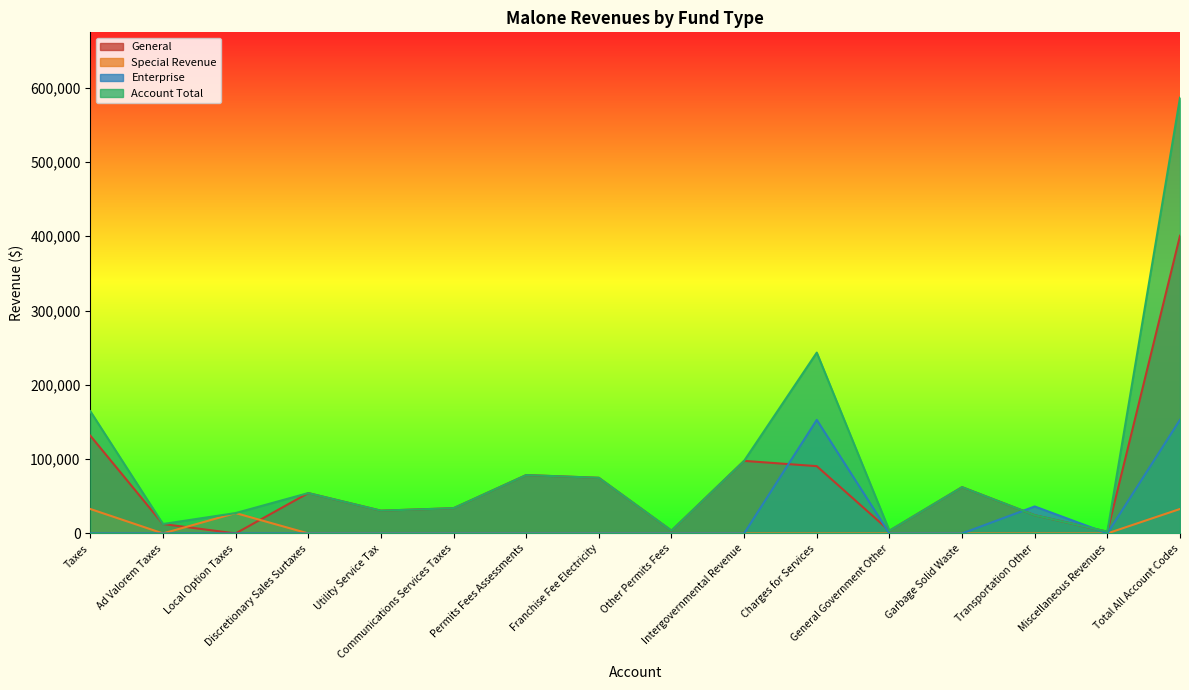

What is the average value of the General series?

68871